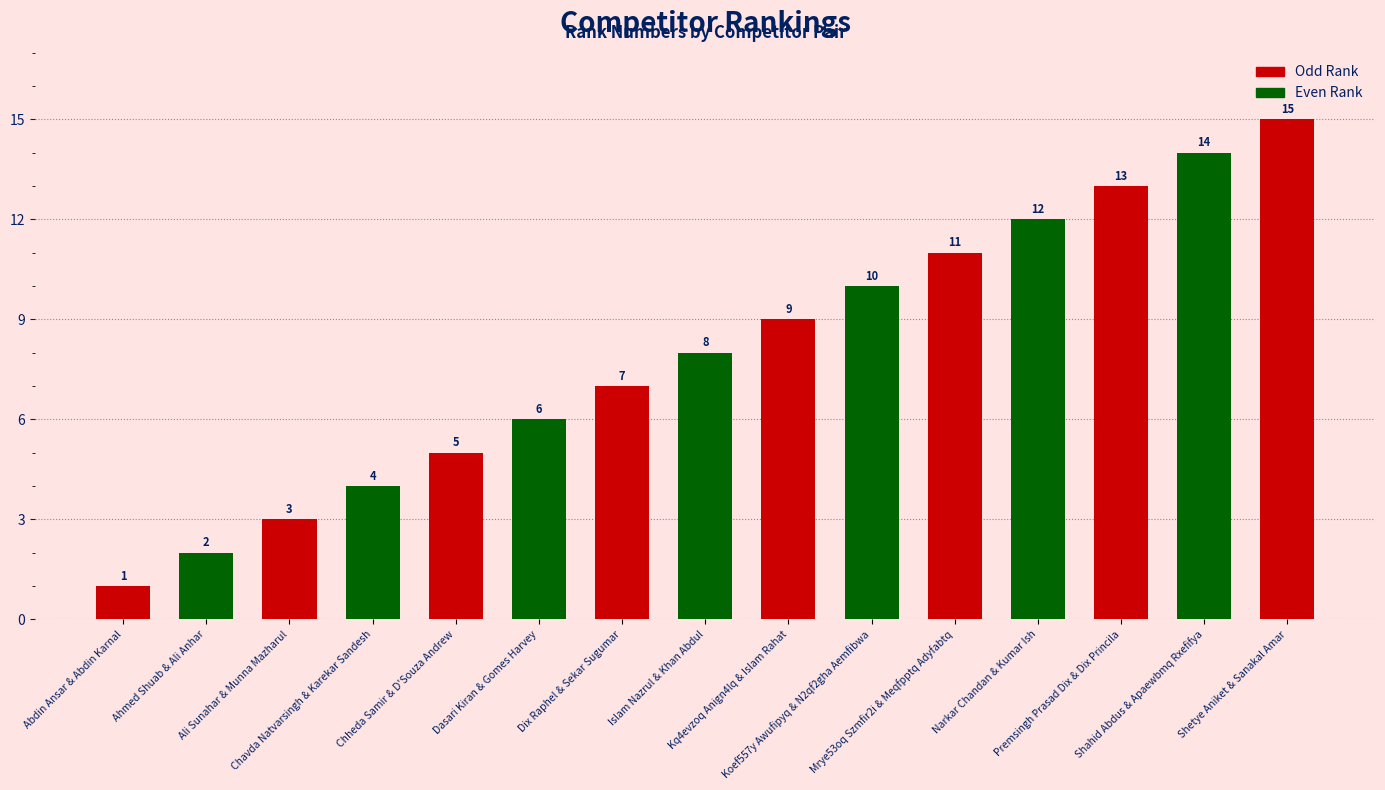

List the labels in order of value, smallest first.

Abdin Ansar & Abdin Karnal, Ahmed Shuab & Ali Anhar, Ali Sunahar & Munna Mazharul, Chavda Natvarsingh & Karekar Sandesh, Chheda Samir & D'Souza Andrew, Dasari Kiran & Gomes Harvey, Dix Raphel & Sekar Sugumar, Islam Nazrul & Khan Abdul, Kq4evzoq Anign4lq & Islam Rahat, Koef557y Awufipyq & N2qf2gha Aemfibwa, Mrye53oq Szmfir2i & Meqfpptq Adyfabtq, Narkar Chandan & Kumar Ish, Premsingh Prasad Dix & Dix Princila, Shahid Abdus & Apaewbmq Rxefifya, Shetye Aniket & Sanakal Amar